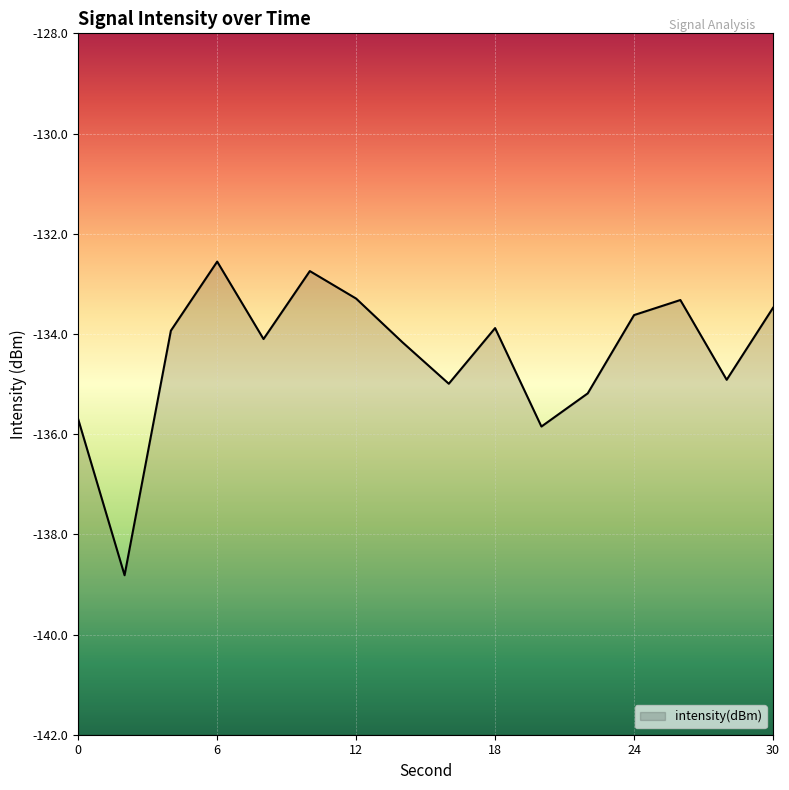

What is the difference between the values at 28 and 16?

0.1